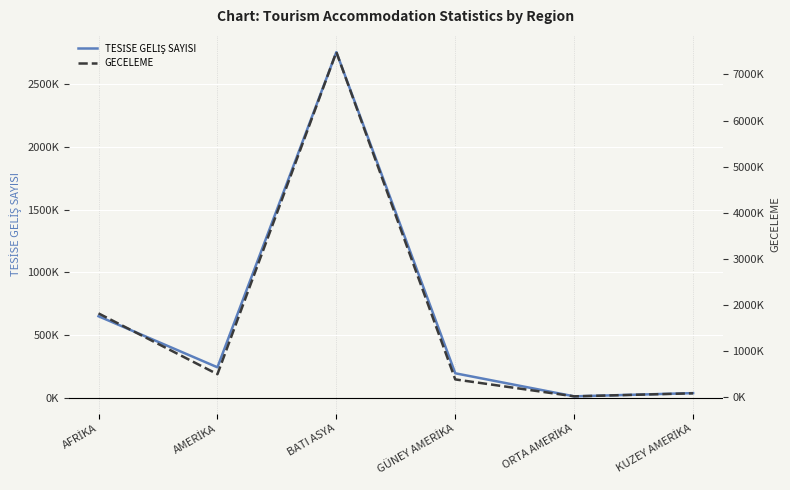

Rank the series by their maximum value, from lowest to highest.

TESİSE GELİŞ SAYISI, GECELEME